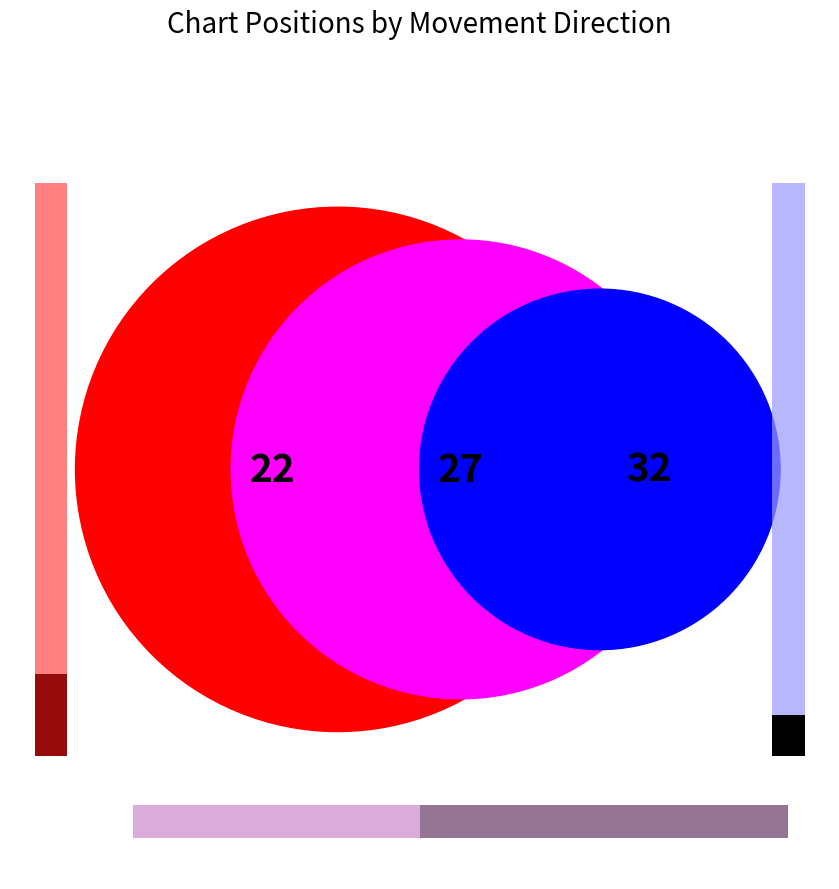

Does down represent more than half of the total?

No